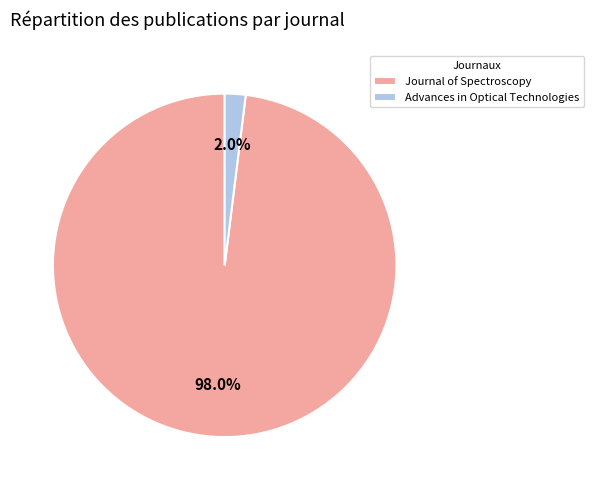

To the nearest percent, what is the difference between the largest and smallest slice percentages?

96%